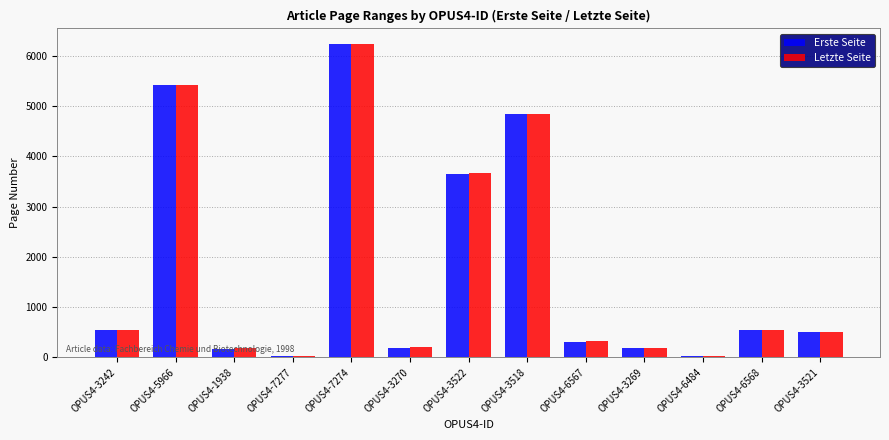

How many groups of bars are there?

13